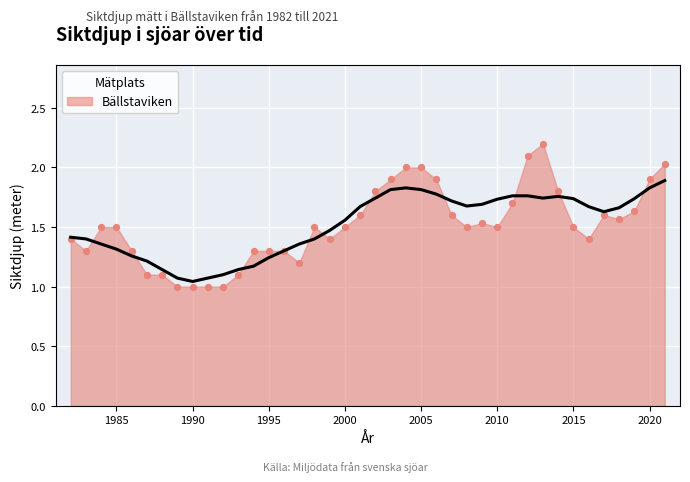

What is the change in value from 1987 to 1991?

-0.1